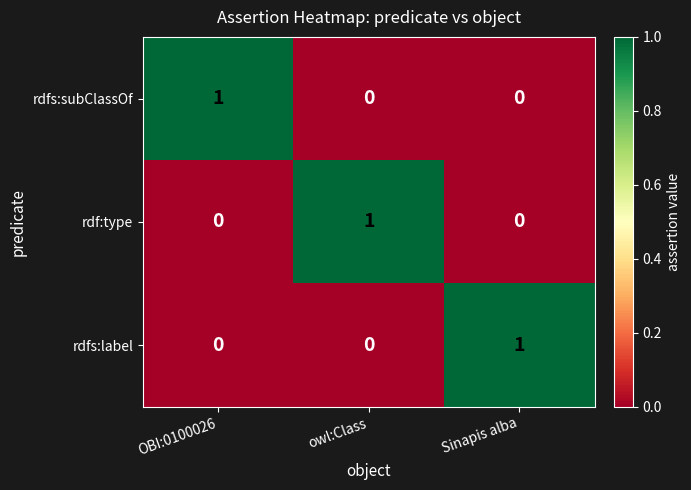

What is the maximum value shown in the chart?

1